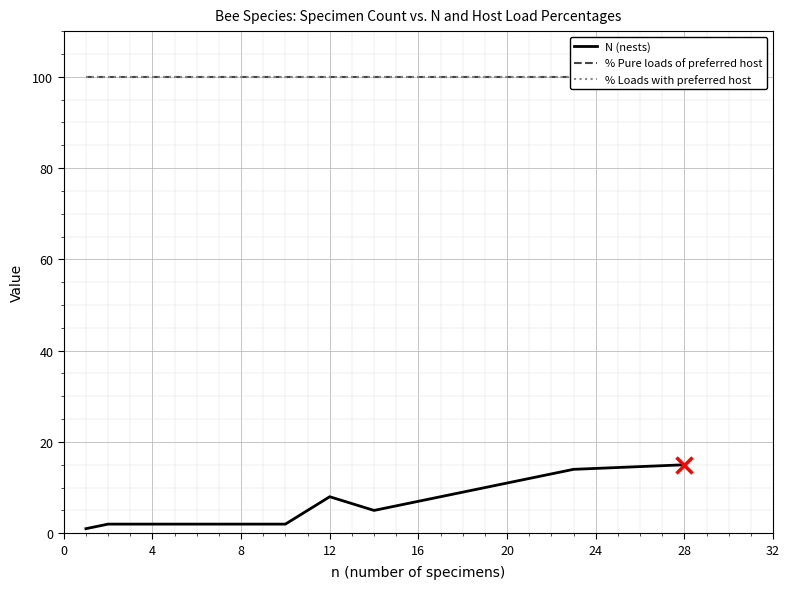

What is the greatest value displayed?

100